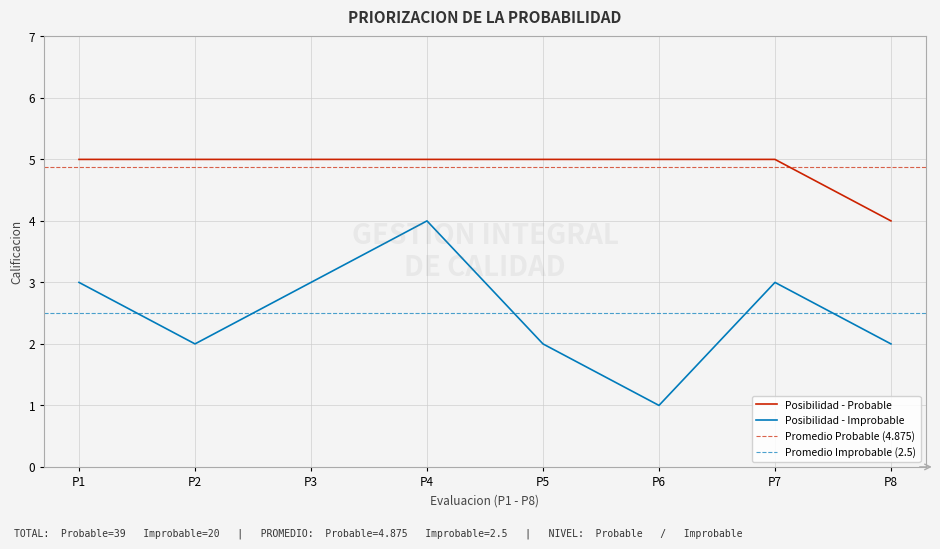

What is the highest value of the Posibilidad - Improbable series?

4